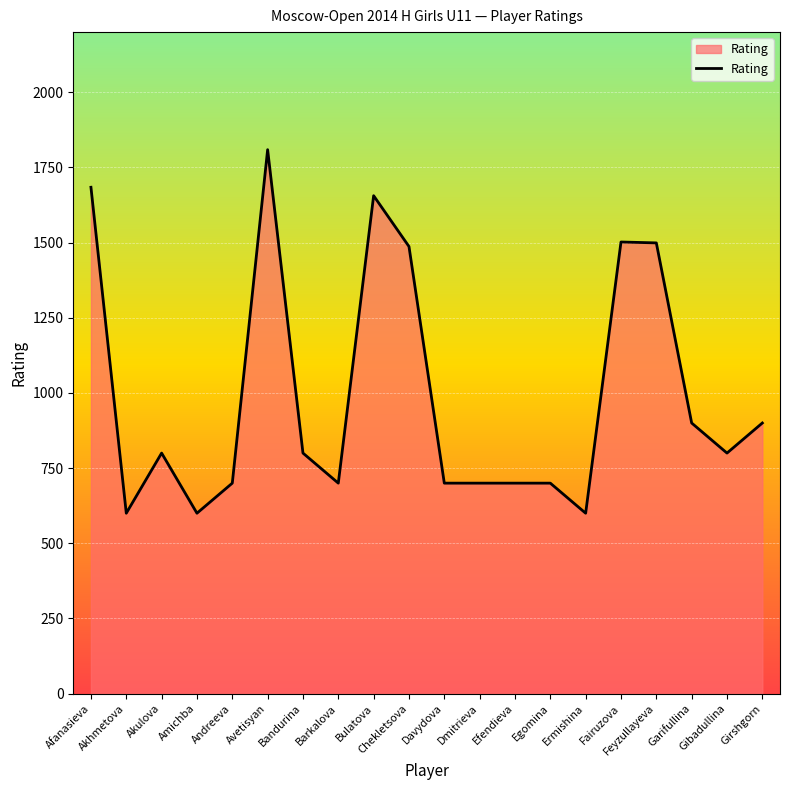

The chart shows a value of 1684 at Afanasieva. True or false?

True